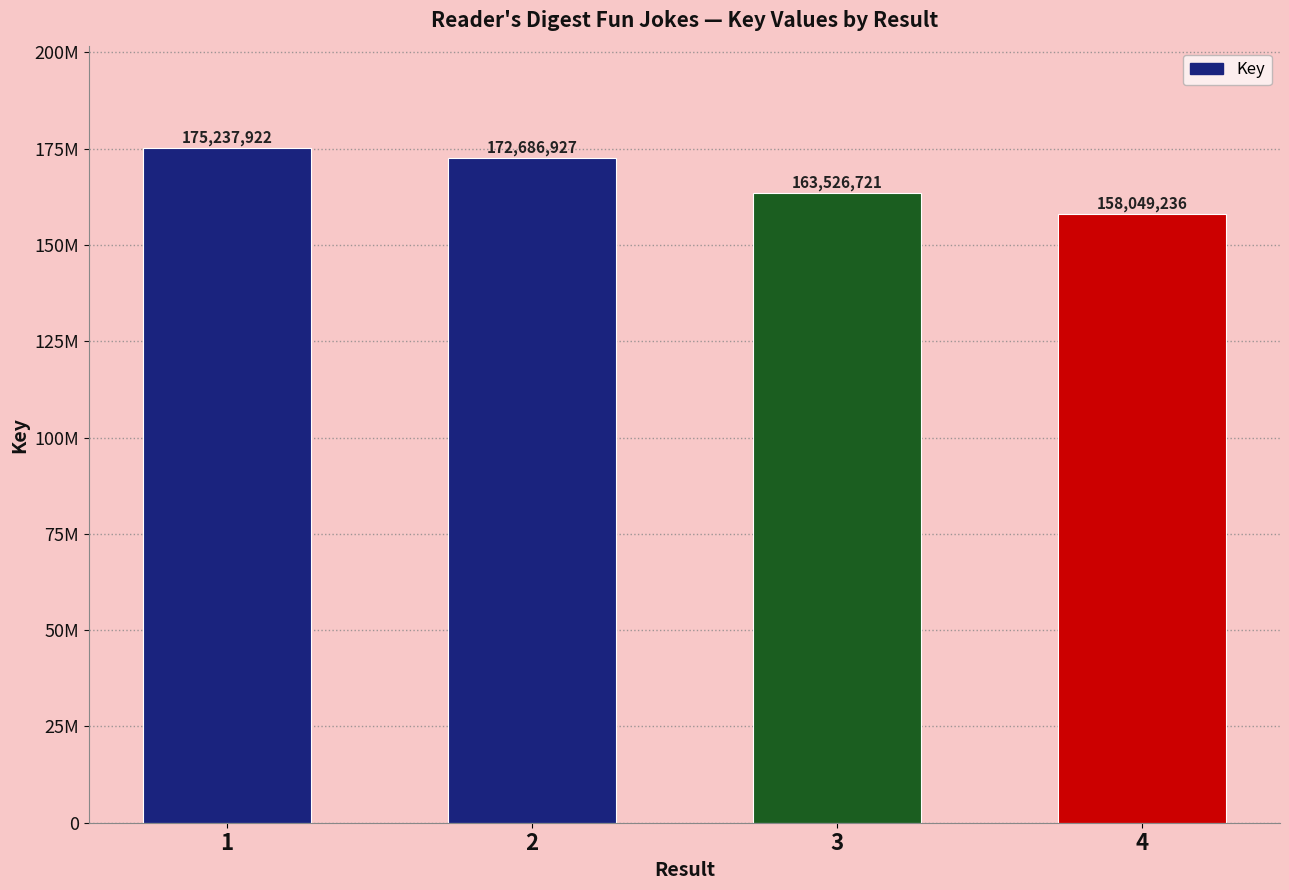

Are the bars horizontal?

No